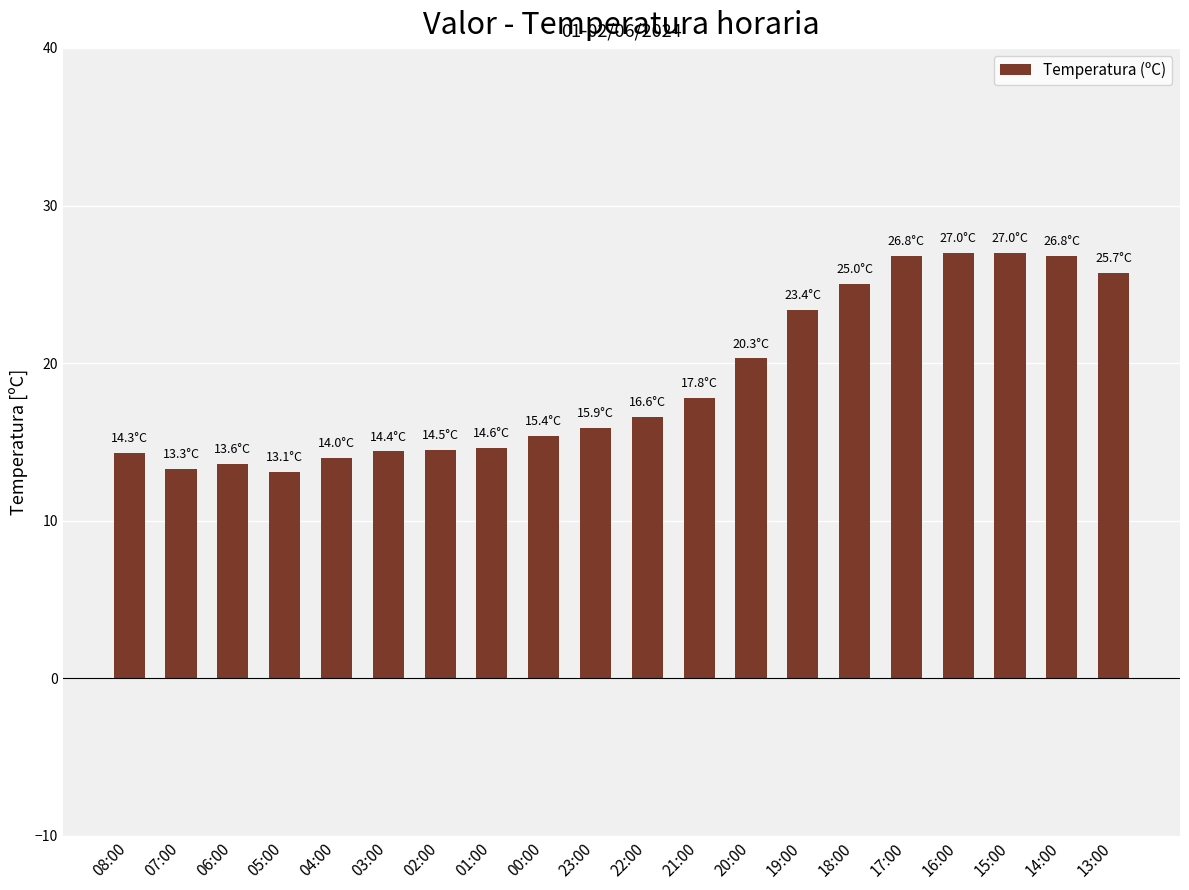

What is the maximum value shown in the chart?

27.0